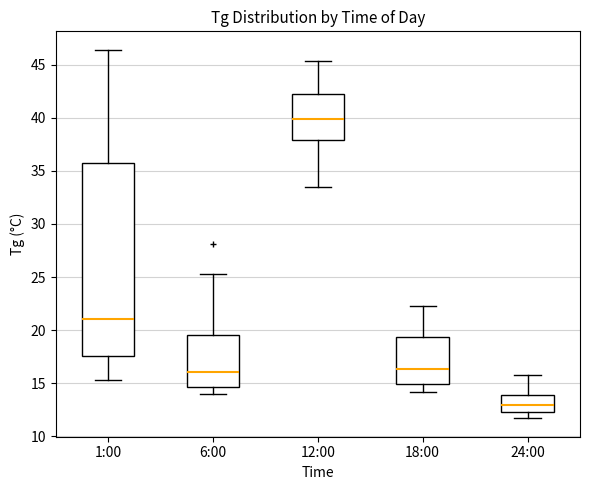

Reading left to right, transcribe this box plot: for each box, give where its median line is, the range the box spans, and where its two whiskers end, as read against the y-axis. The values are not printed on the chart, so give them approximately, as read against the axis.

1:00: median 21.0, box 17.5 to 36.0, whiskers 15.5 to 46.5
6:00: median 16.0, box 14.5 to 19.5, whiskers 14.0 to 25.5
12:00: median 40.0, box 38.0 to 42.5, whiskers 33.5 to 45.5
18:00: median 16.5, box 15.0 to 19.5, whiskers 14.0 to 22.5
24:00: median 13.0, box 12.5 to 14.0, whiskers 11.5 to 16.0